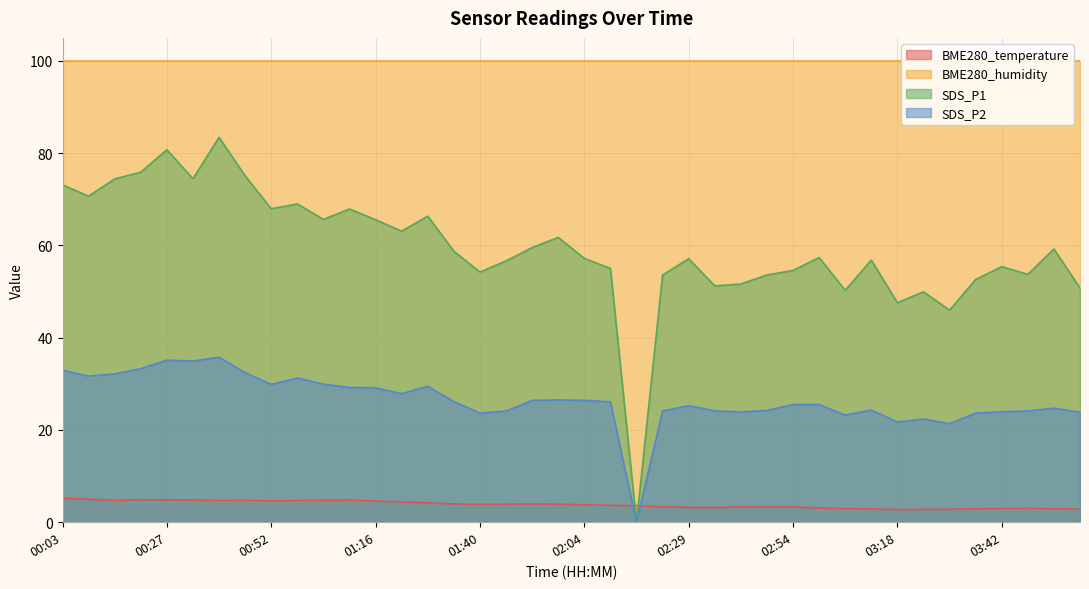

Is the value of SDS_P1 at 01:04 greater than the value of SDS_P2 at 01:46?

Yes